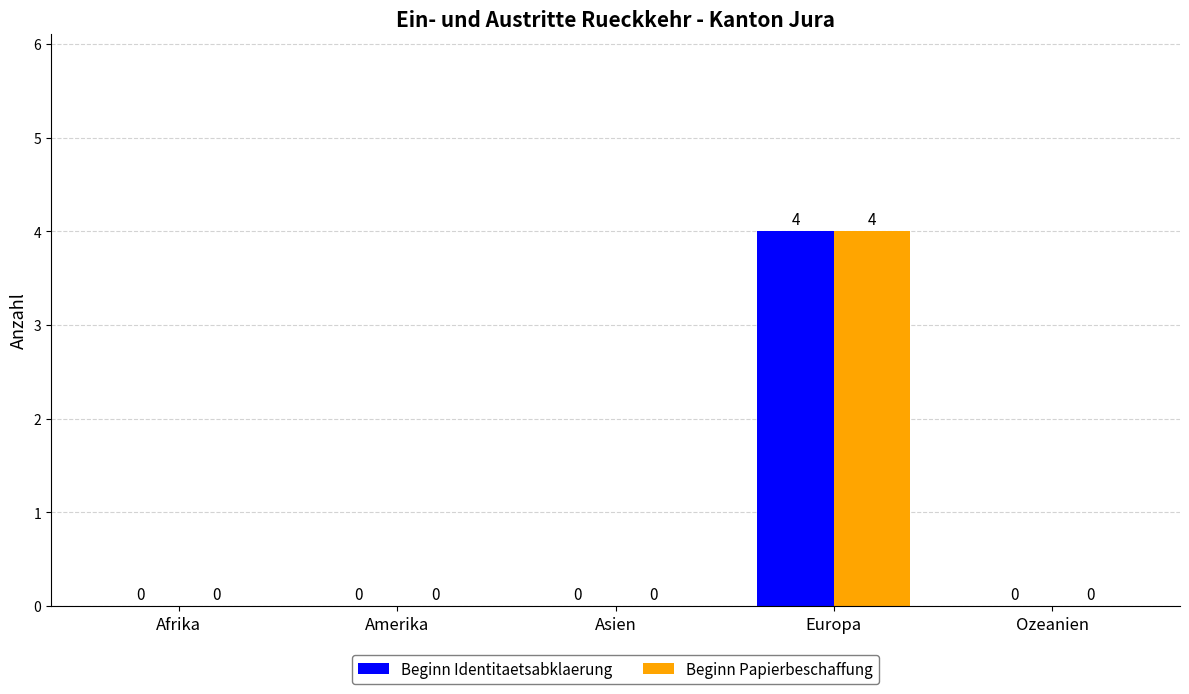

Reading right to left, list all the values displayed in this chart.

Beginn Identitaetsabklaerung: Ozeanien=0	Europa=4	Asien=0	Amerika=0	Afrika=0
Beginn Papierbeschaffung: Ozeanien=0	Europa=4	Asien=0	Amerika=0	Afrika=0